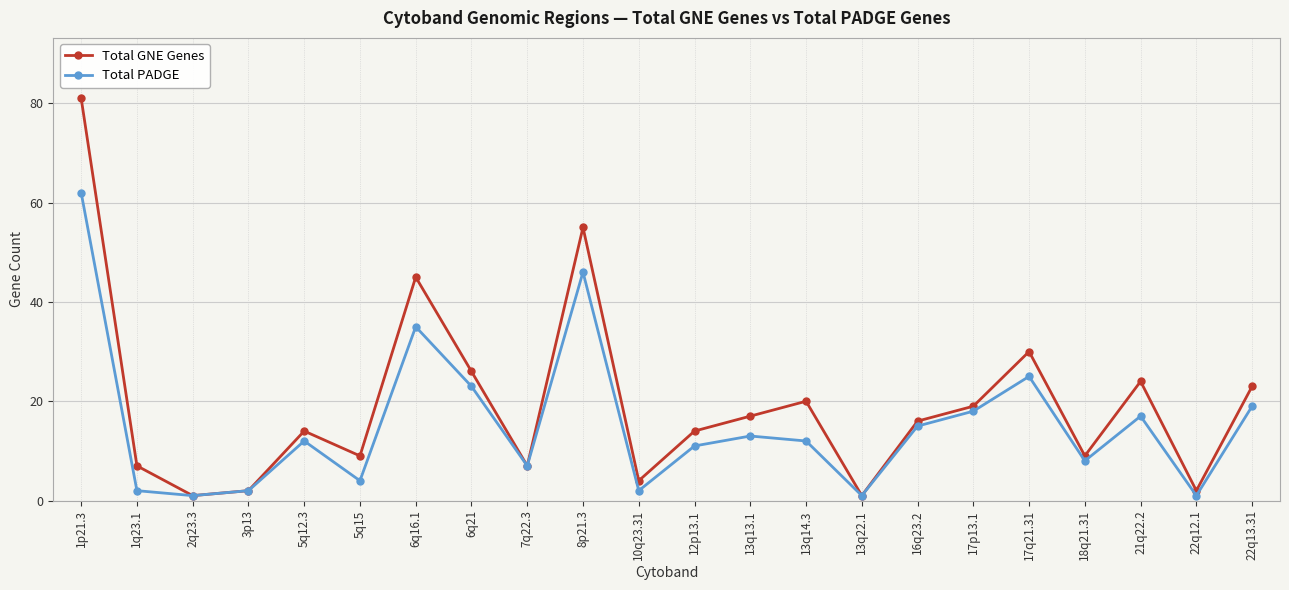

What is the sum of all Total PADGE values?

336